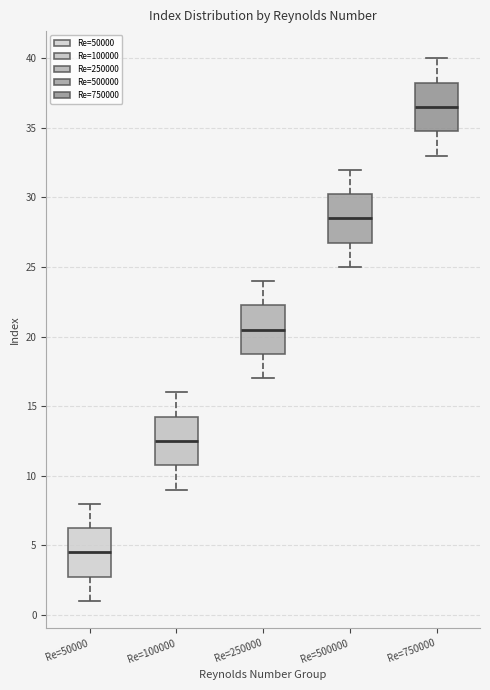

Which box's median line is the highest?

Re=750000